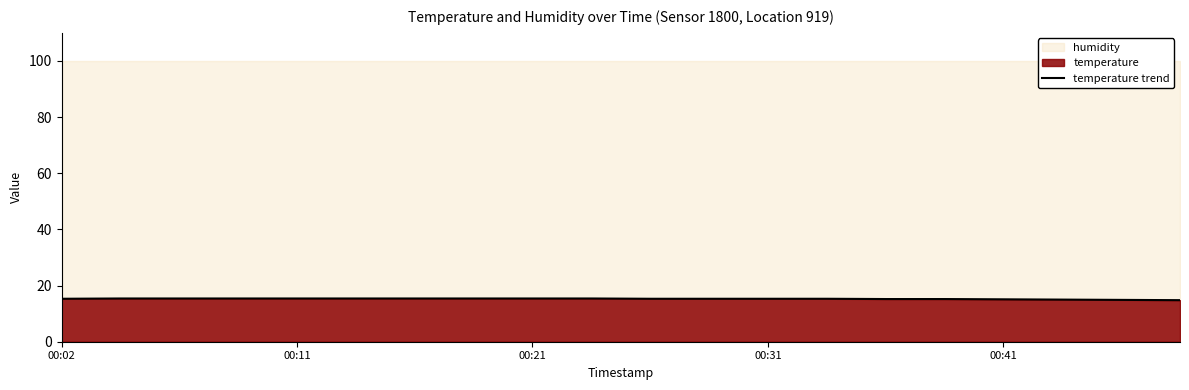

What is the change in value from 5 to 17?

-0.4